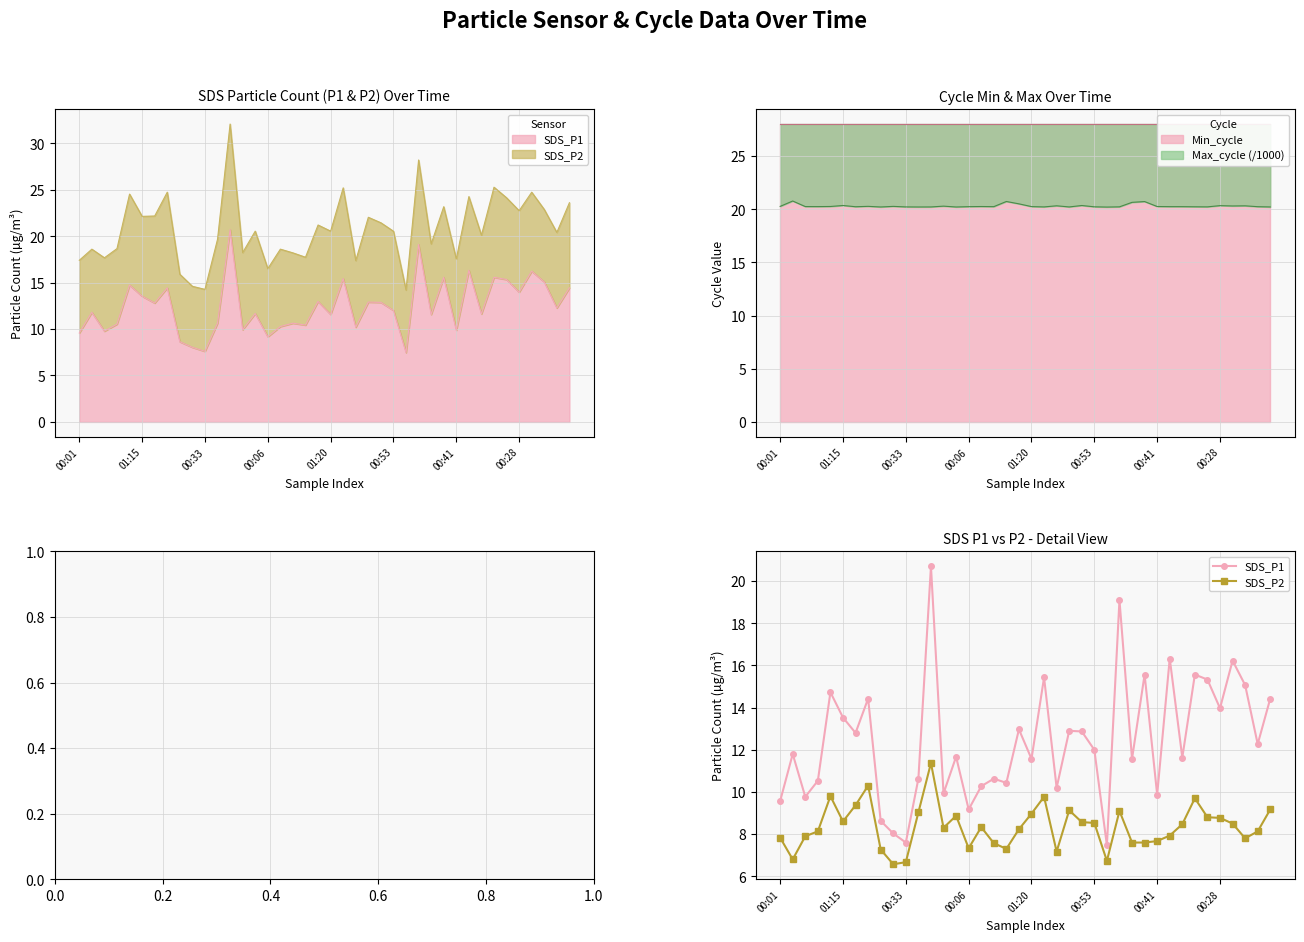

What is the sum of the SDS_P1 values at 8 and 34?

24.0